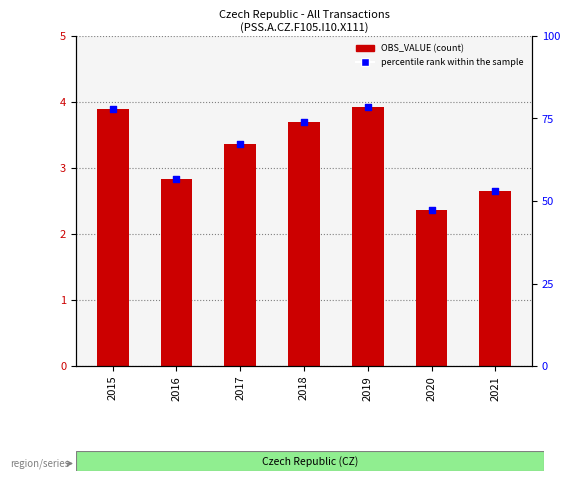

Is the value of percentile rank within the sample at 2017 greater than the value of OBS_VALUE at 2020?

Yes